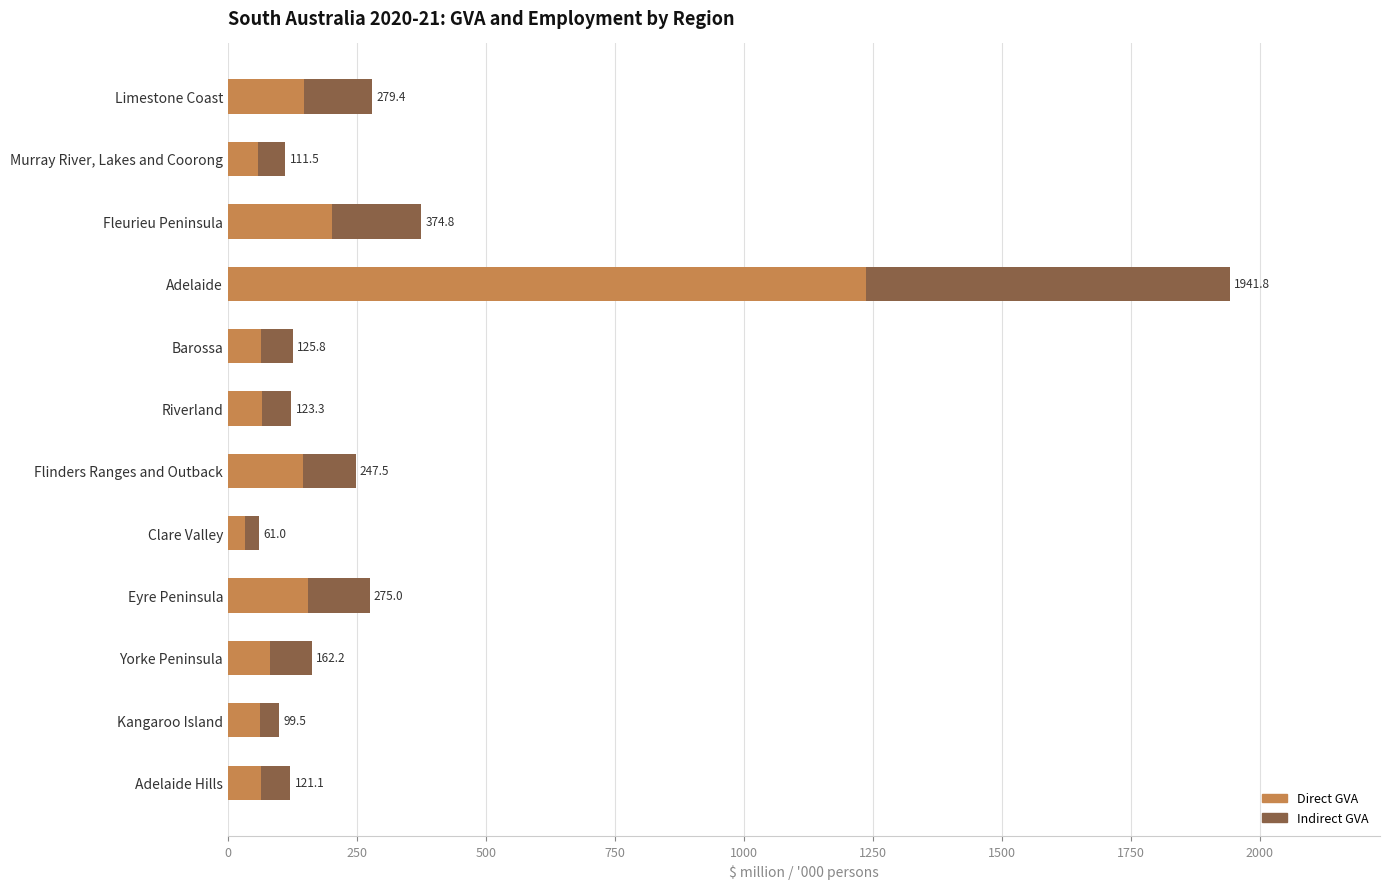

What are all the series names shown in the legend?

Direct GVA, Indirect GVA